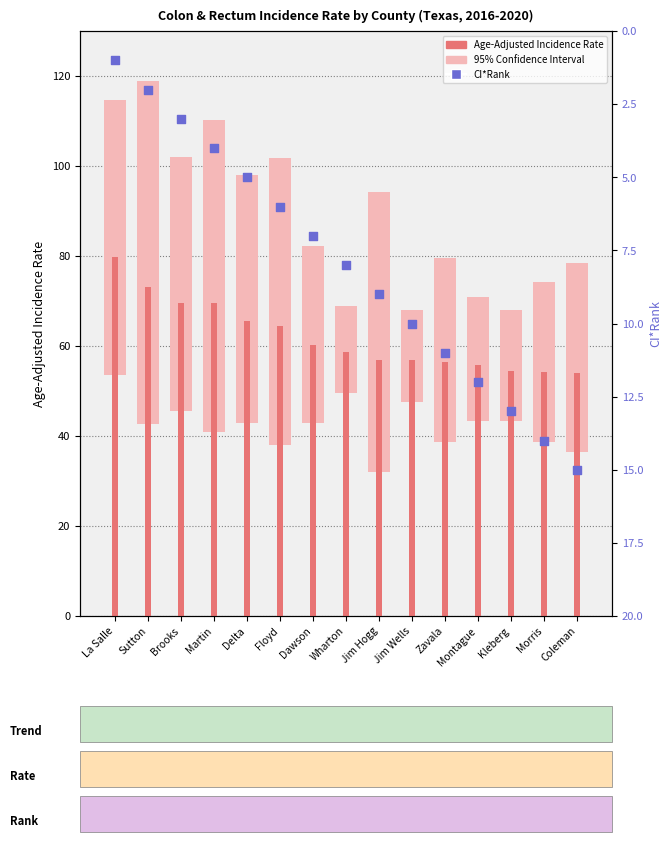

What is the total value across all series at Jim Hogg?

66.0